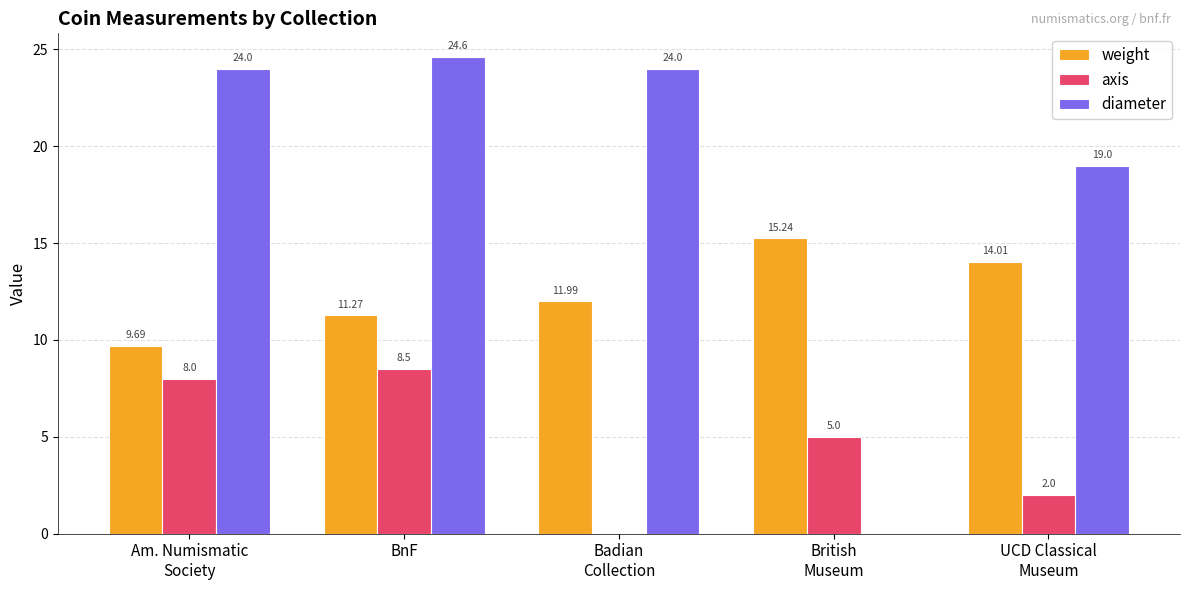

At which label does diameter reach its peak?

BnF